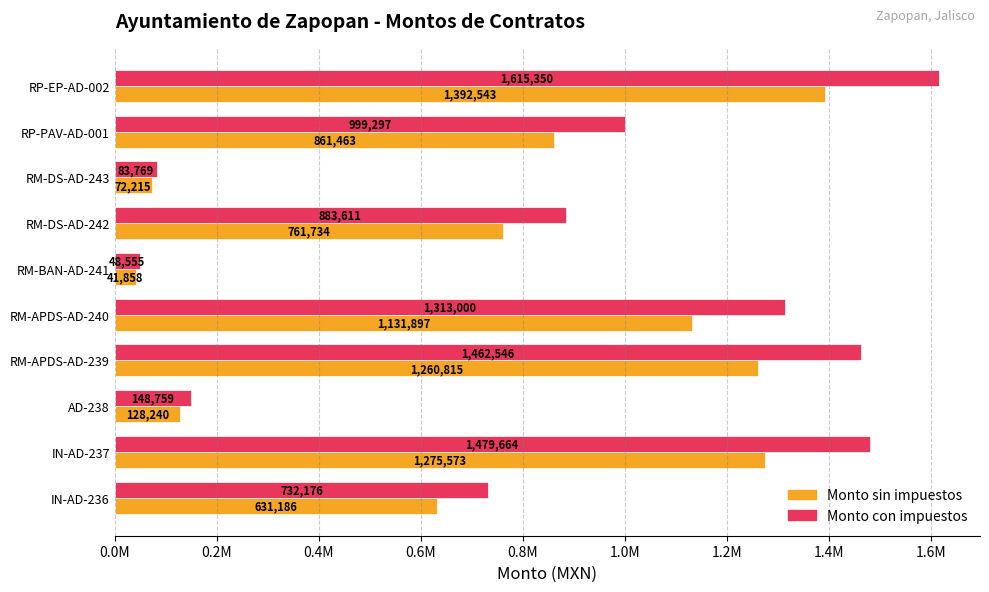

What are all the series names shown in the legend?

Monto sin impuestos, Monto con impuestos